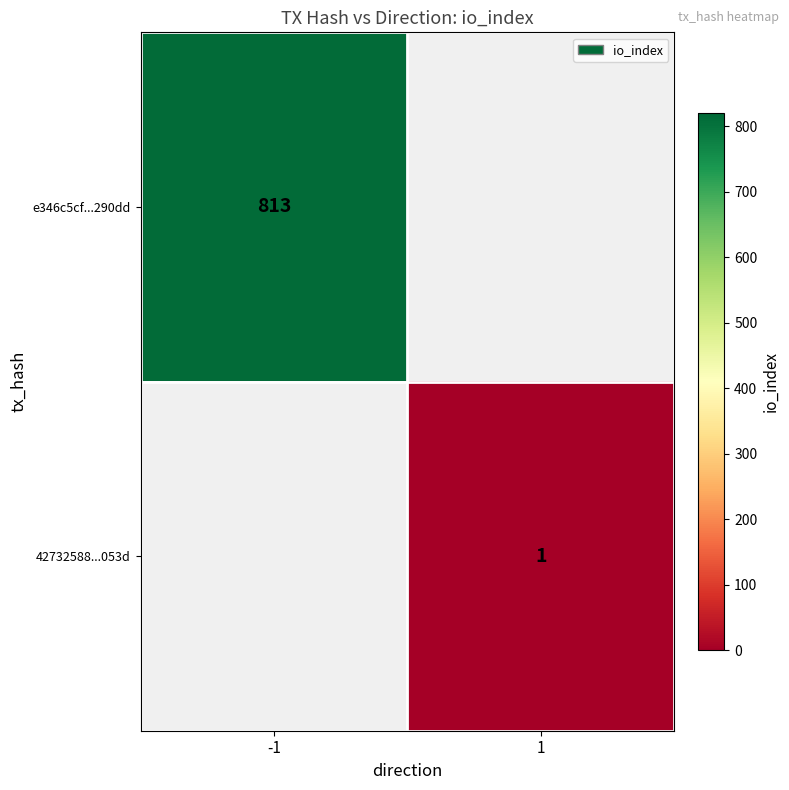

True or false: e346c5cf...290dd has a value of 237.3 at -1.

False